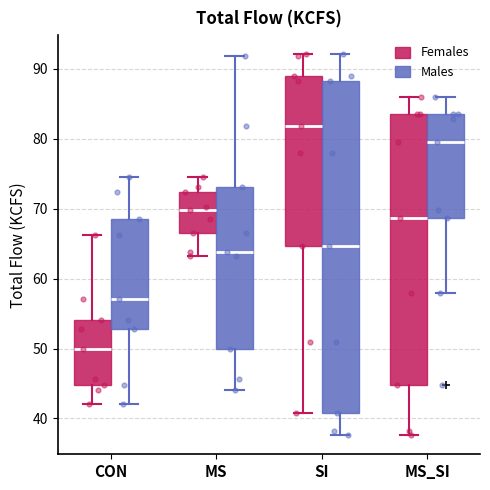

Which box is the tallest, from its lower edge to its upper edge?

SI (Males)